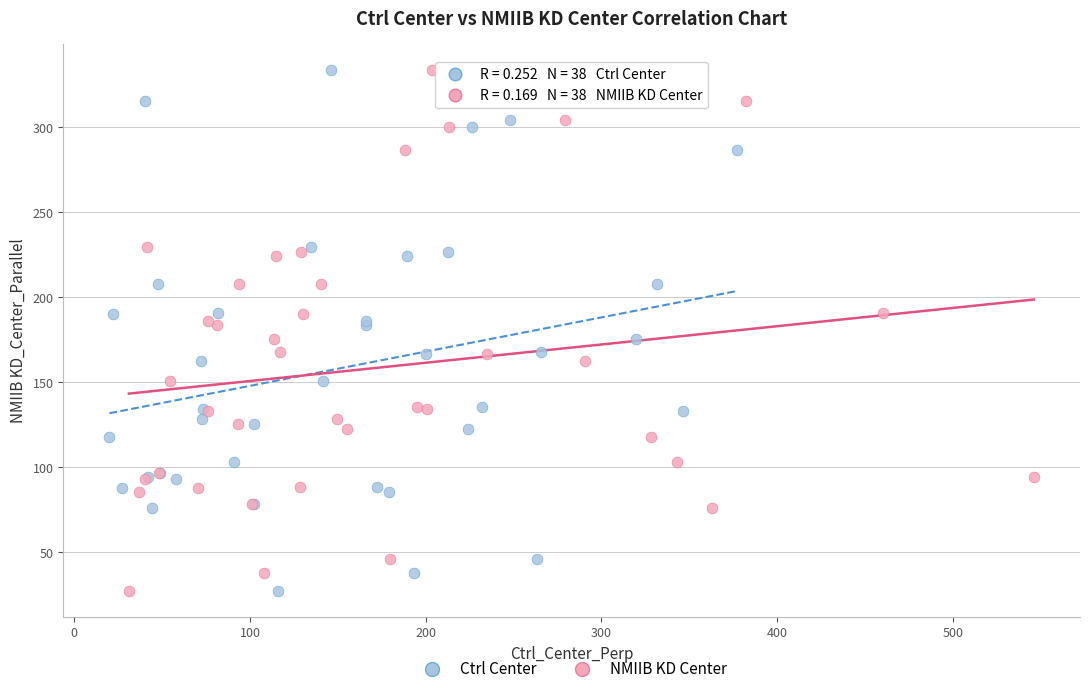

What are all the series names shown in the legend?

Ctrl Center, NMIIB KD Center